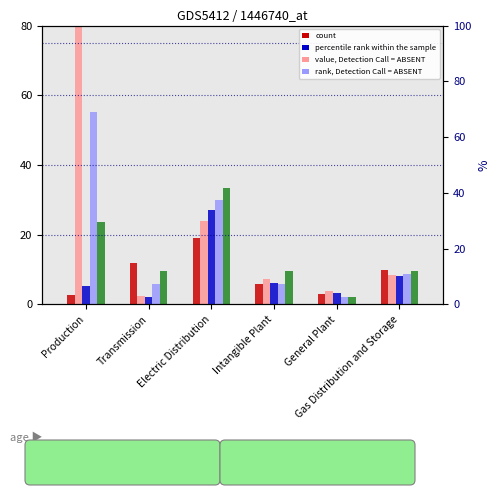

Reading right to left, list all the values displayed in this chart.

2024: 9.9	3.0	5.8	18.9	11.8	2.7
2025: 8.4	3.9	7.4	23.9	2.5	80.0
2026: 8.0	3.3	6.1	27.0	2.1	5.4
2027: 8.9	2.0	5.8	29.9	5.9	55.2
2028: 9.7	2.1	9.6	33.3	9.5	23.6